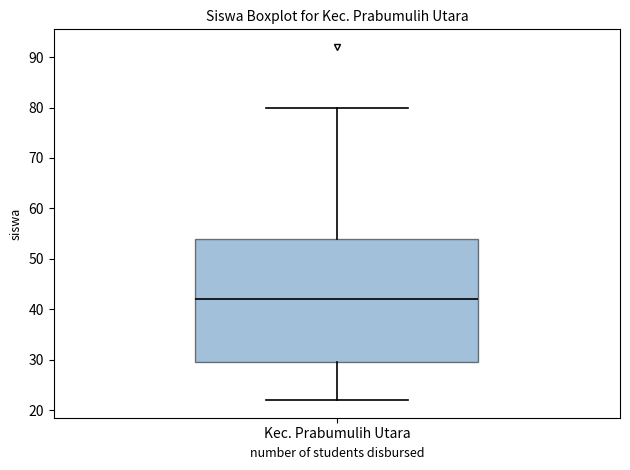

Transcribe this box plot: give where the median line is, the range the box spans, and where the two whiskers end, as read against the y-axis. The values are not printed on the chart, so give them approximately, as read against the axis.

median 42, box 30 to 54, whiskers 22 to 80